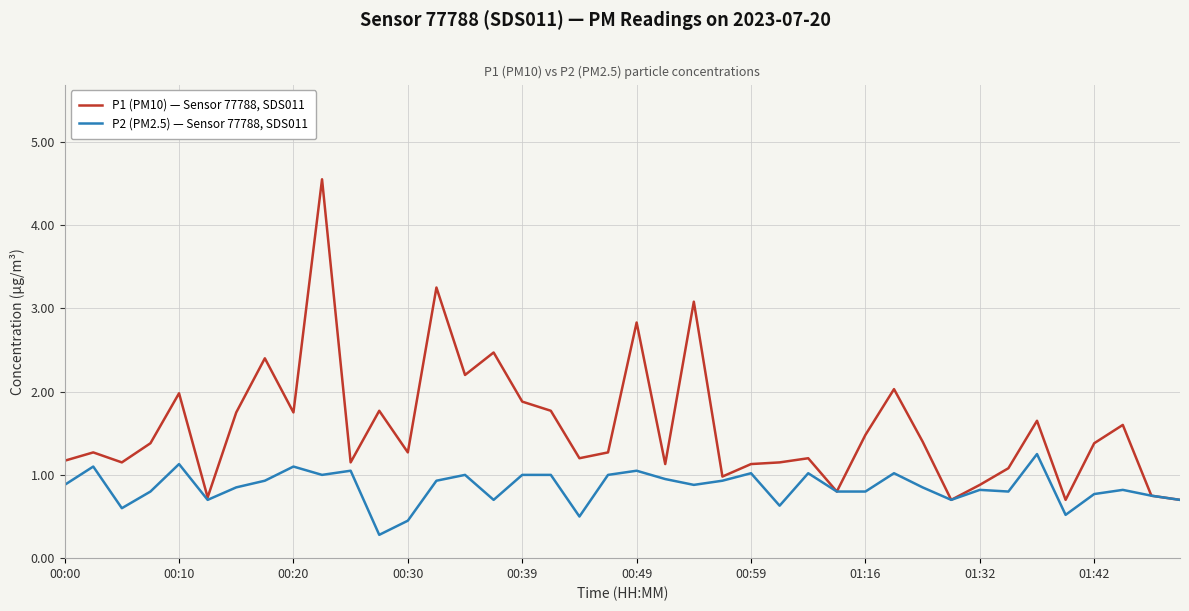

Which series has the largest total across all categories?

P1 (PM10) — Sensor 77788, SDS011